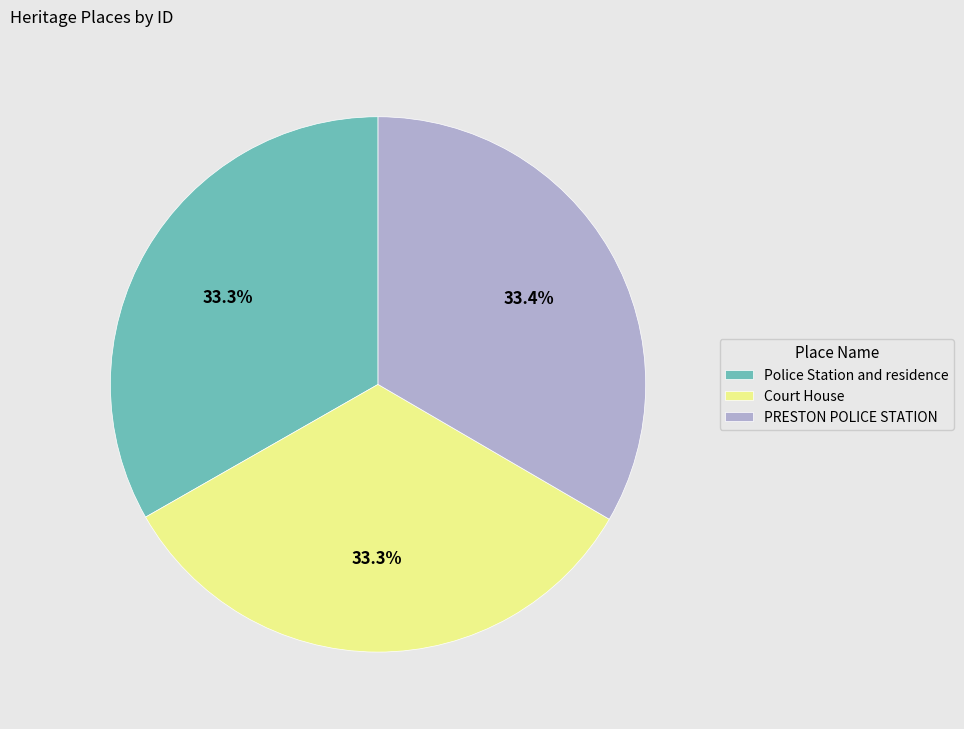

To the nearest percent, what portion does Court House represent?

33%